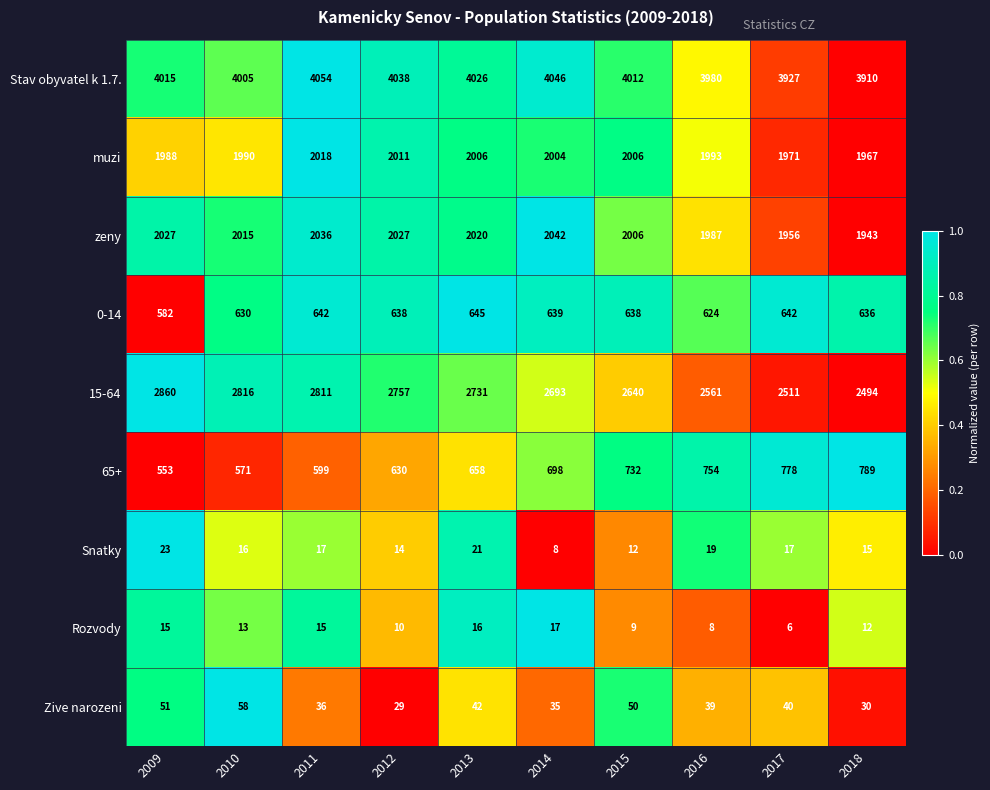

Which series has the largest total across all categories?

Stav obyvatel k 1.7.